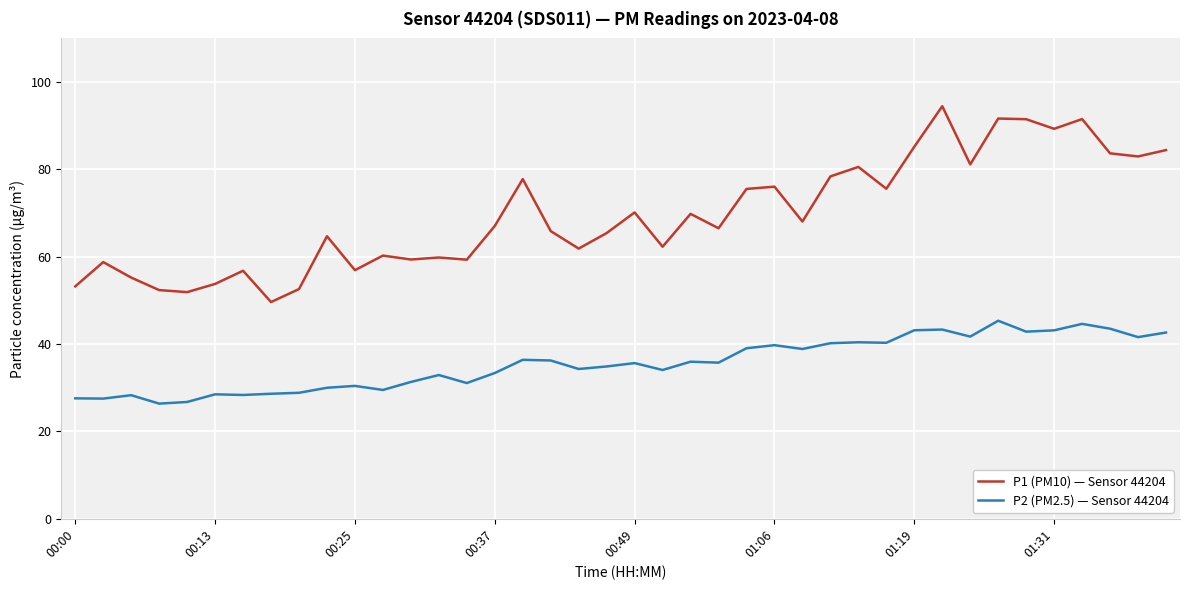

Which series has the widest spread of values?

P1 (PM10) — Sensor 44204